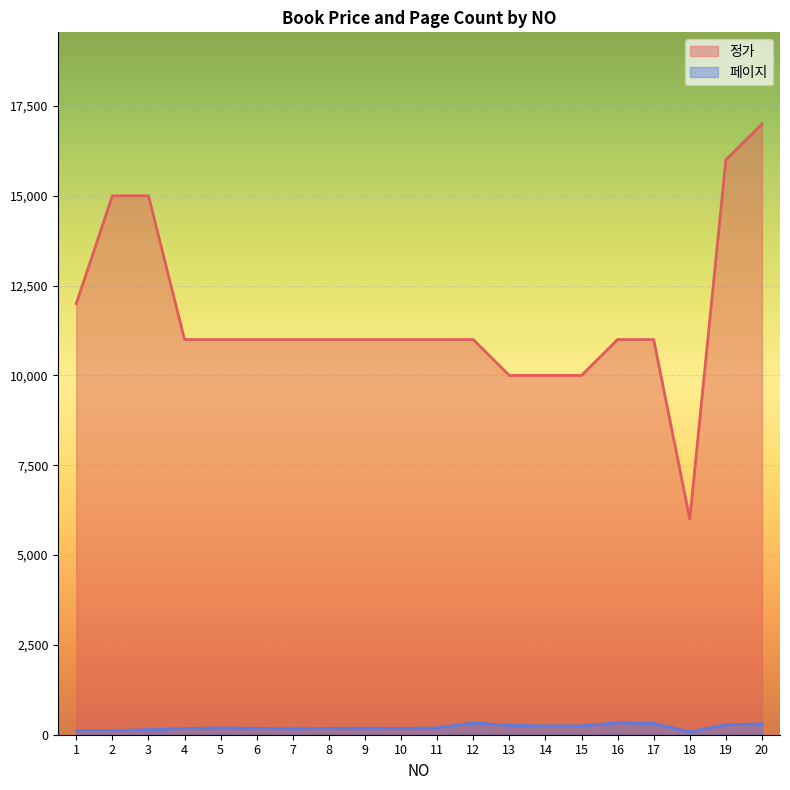

Reading left to right, what are all the values shown in this chart?

정가: 1=12000	2=15000	3=15000	4=11000	5=11000	6=11000	7=11000	8=11000	9=11000	10=11000	11=11000	12=11000	13=10000	14=10000	15=10000	16=11000	17=11000	18=6000	19=16000	20=17000
페이지: 1=120	2=120	3=138	4=172	5=188	6=176	7=160	8=176	9=180	10=176	11=188	12=328	13=260	14=244	15=244	16=332	17=312	18=80	19=272	20=304